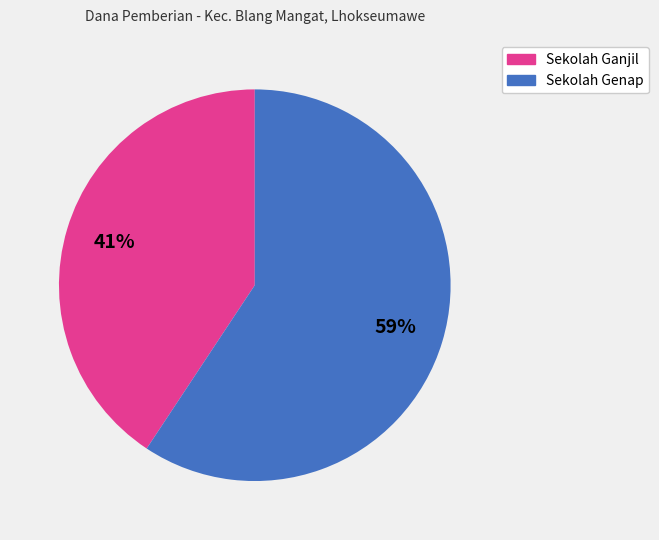

To the nearest percent, what is the average slice percentage?

50%